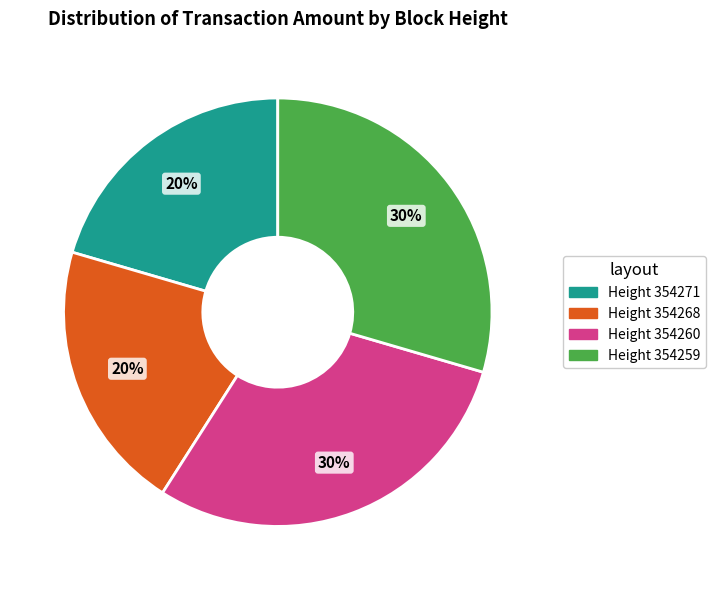

To the nearest percent, what is the average slice percentage?

25%